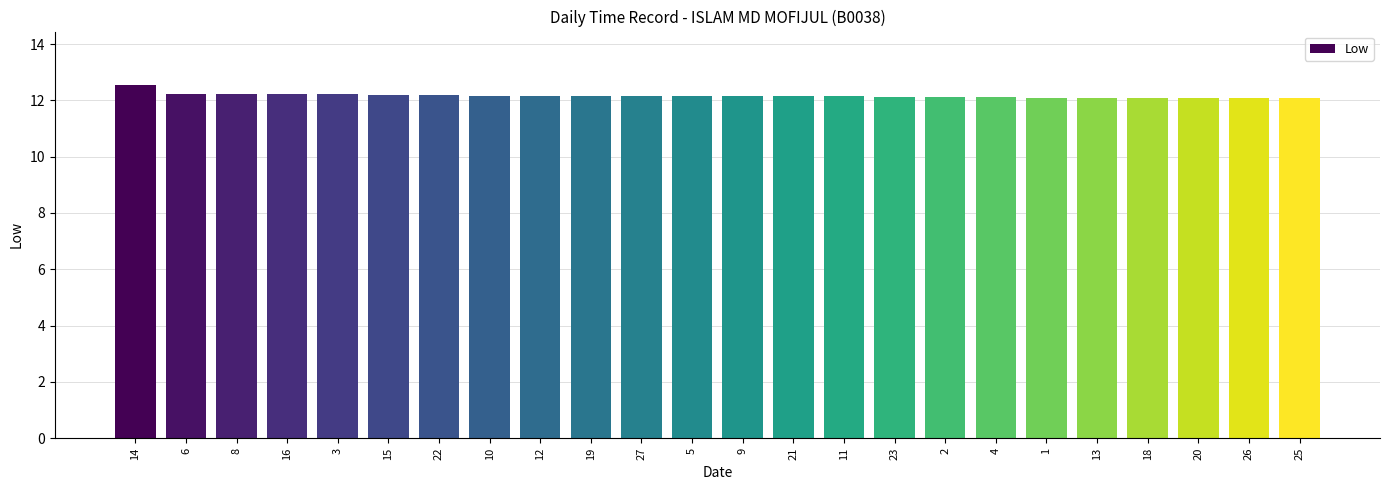

Is it true that the value at 18 is 4.7?

False